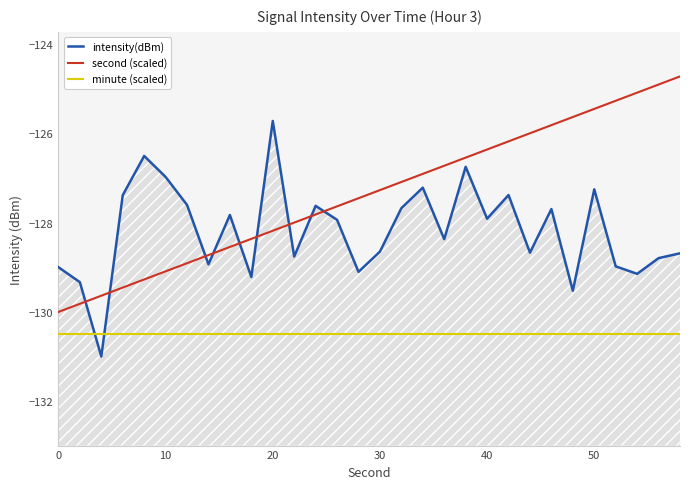

List the series in order of their peak value, lowest first.

minute (scaled), intensity(dBm), second (scaled)